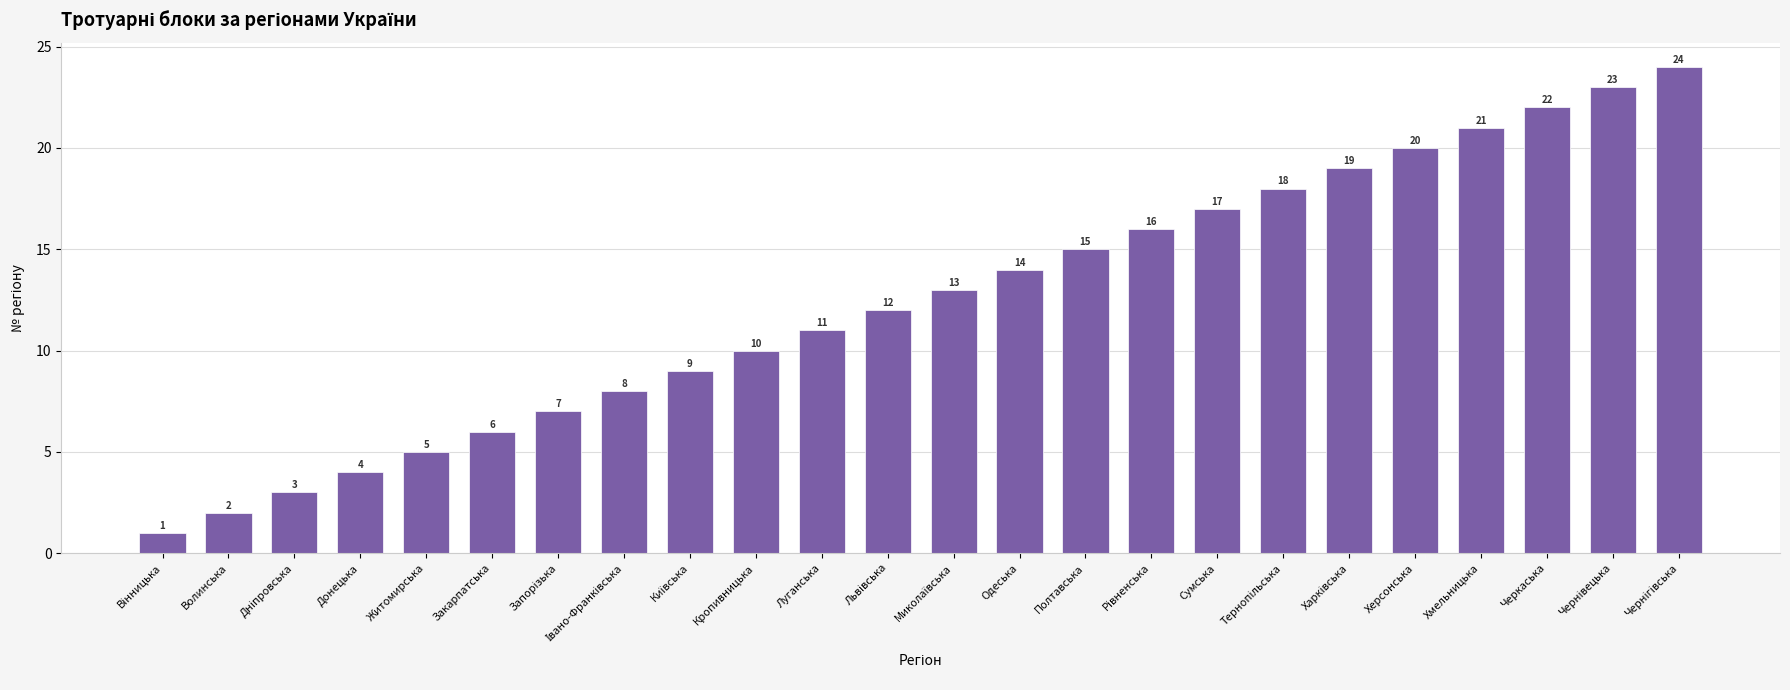

What is the label of the 4th bar from the left?

Донецька